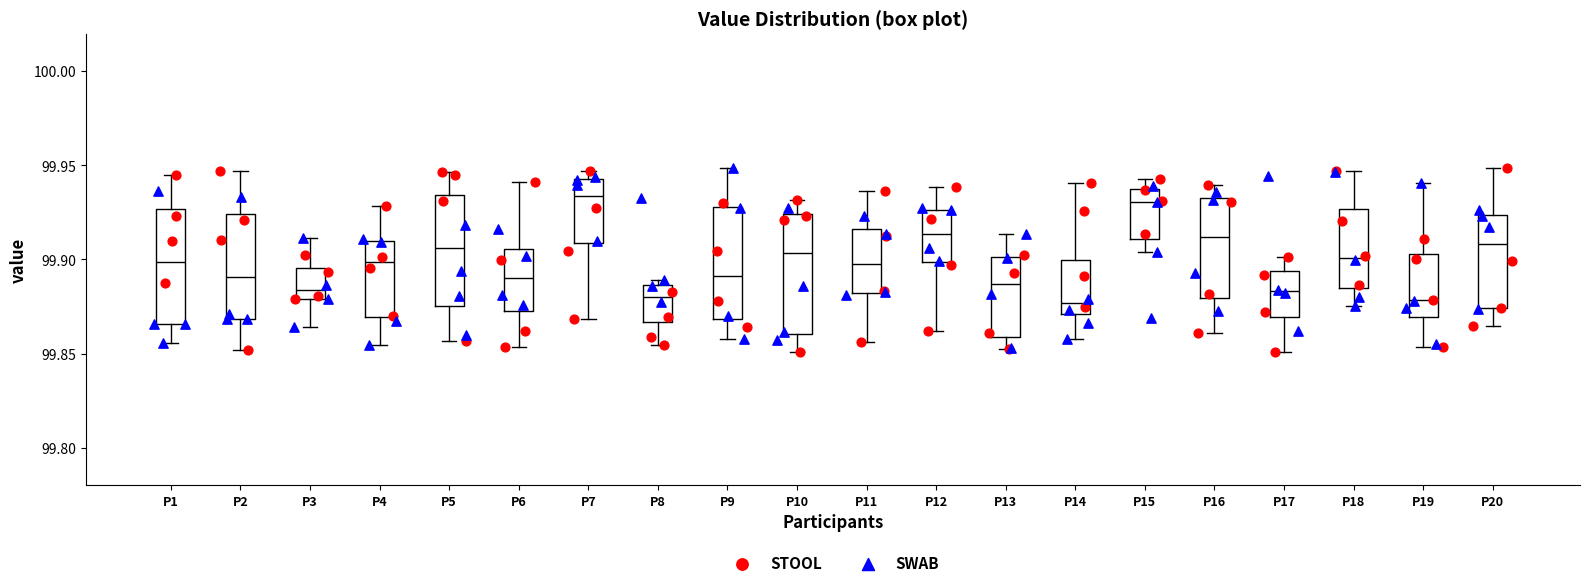

Where does the lower whisker of the box for P19 end on the y-axis? The values are not printed on the chart, so give them approximately, as read against the axis.

99.855